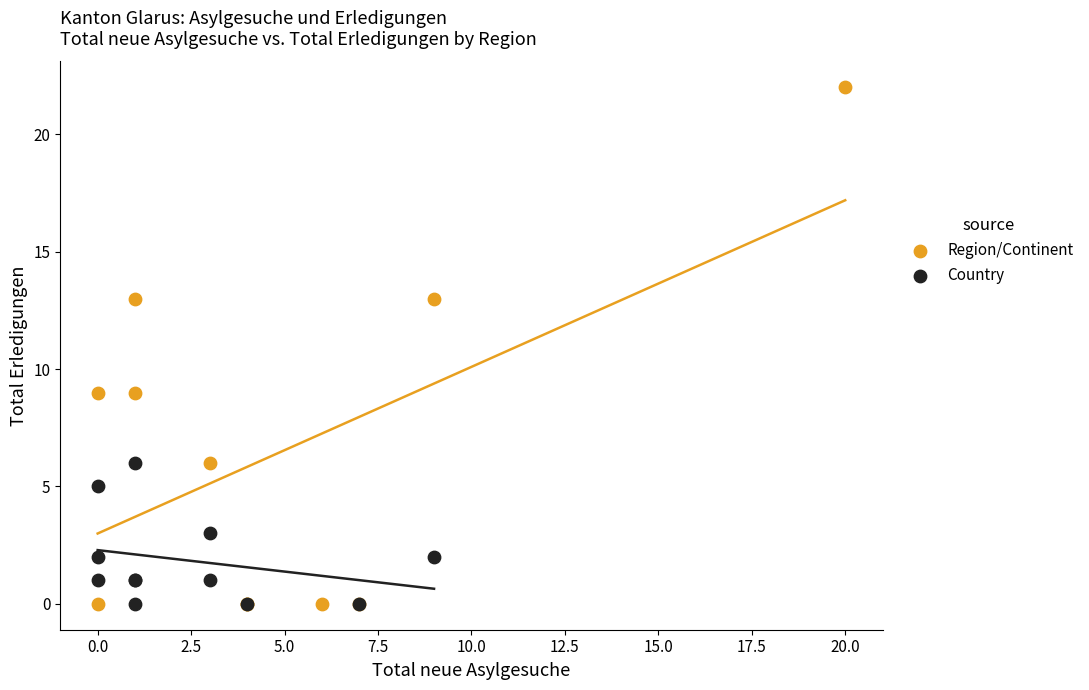

Which series has the widest spread of Y values?

Region/Continent